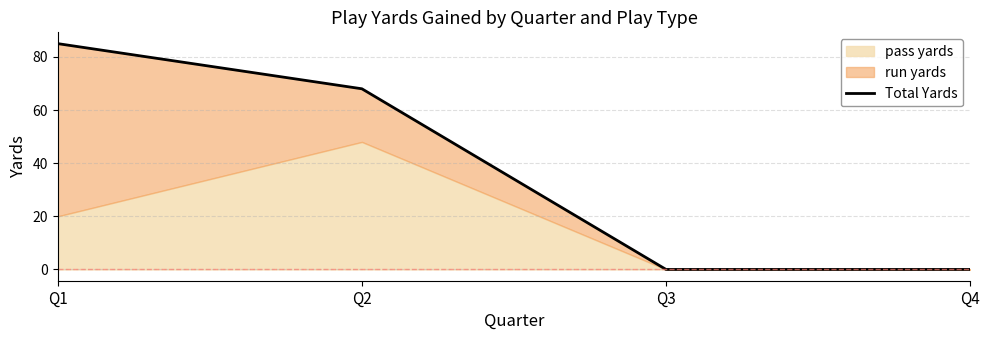

How many values are below 68?

2